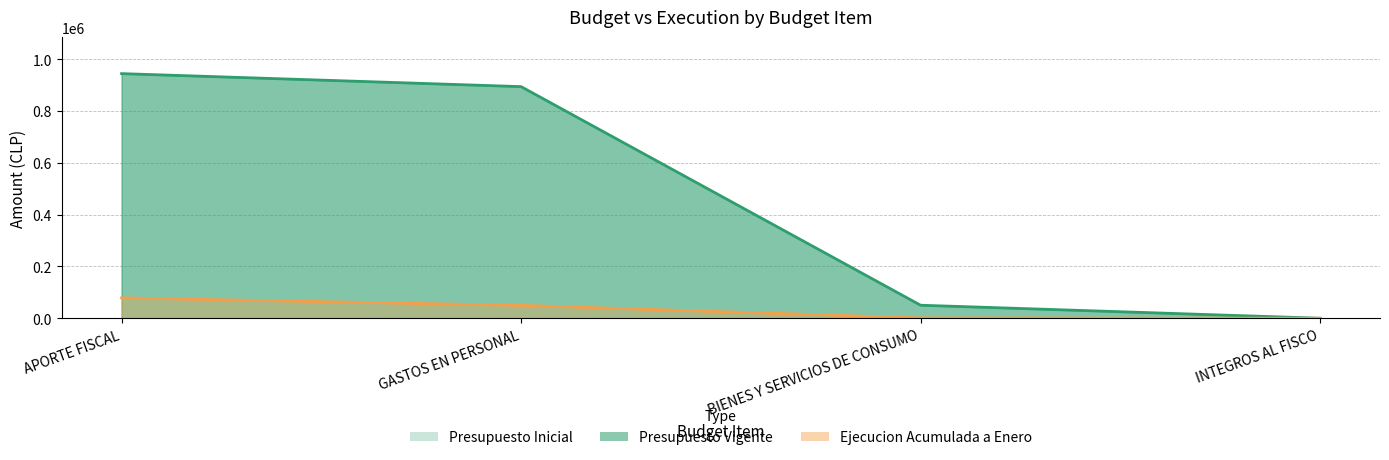

What is the difference between the second highest and minimum values in the Ejecucion Acumulada a Enero series?

49672